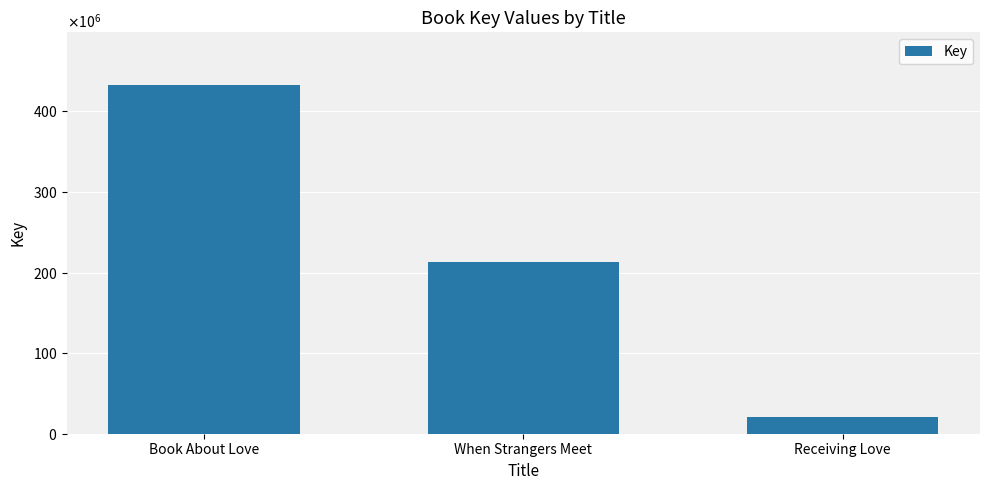

Reading left to right, extract all data points from this chart.

Book About Love=432995776	When Strangers Meet=212614348	Receiving Love=21331850